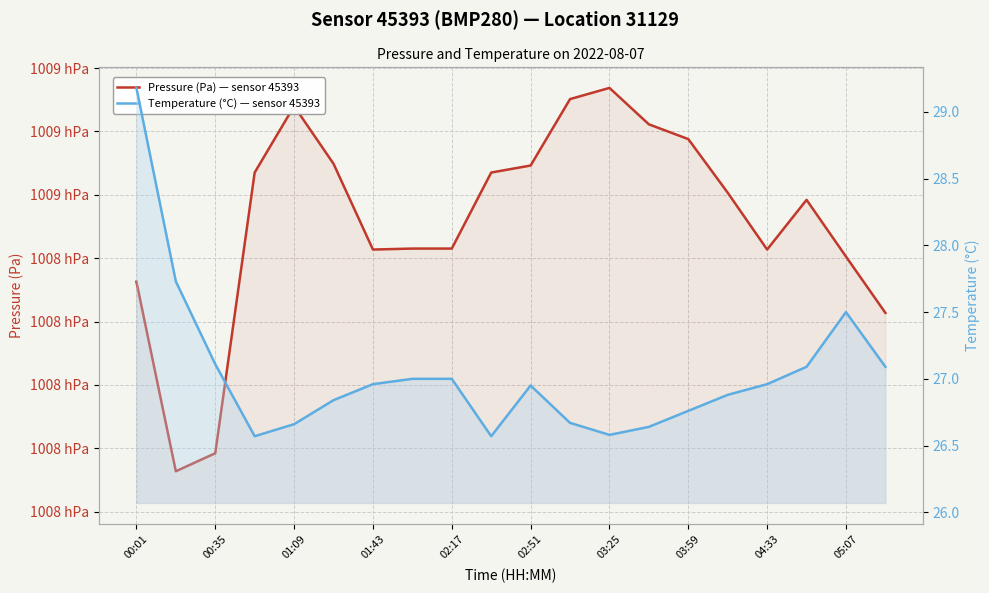

Between 02:51 and 16, which series saw the biggest shift?

Pressure (Pa) — sensor 45393